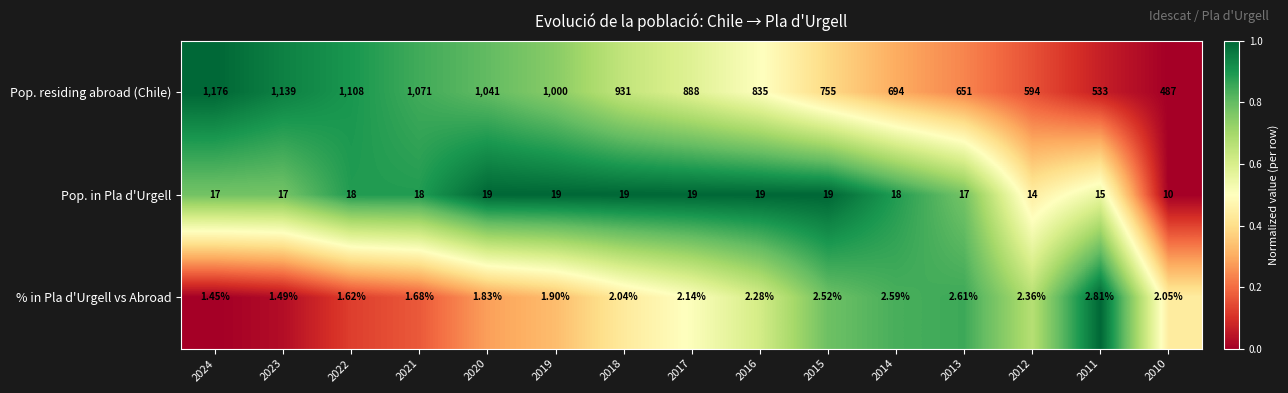

Which series changed the most between 2015 and 2012?

Pop. residing abroad (Chile)